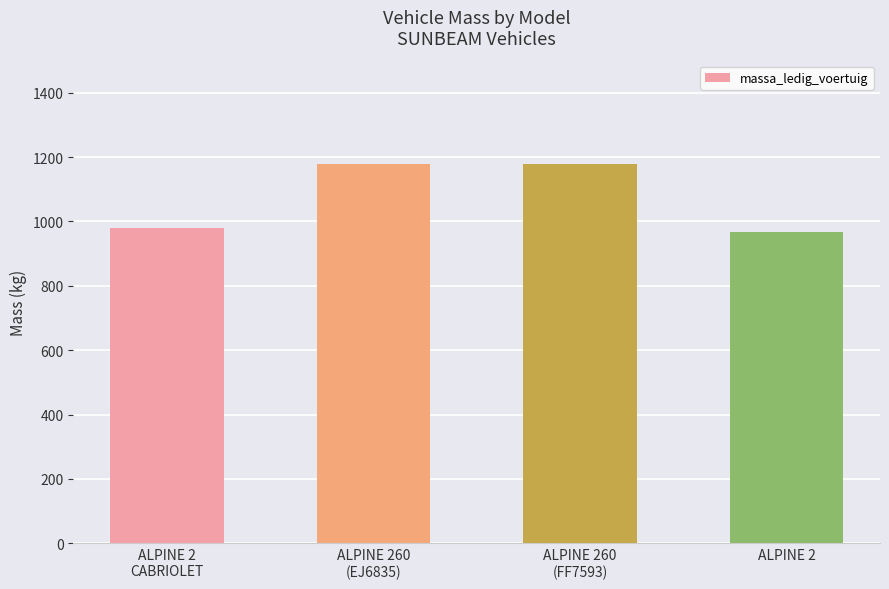

What is the value of the 3rd bar from the left?

1177